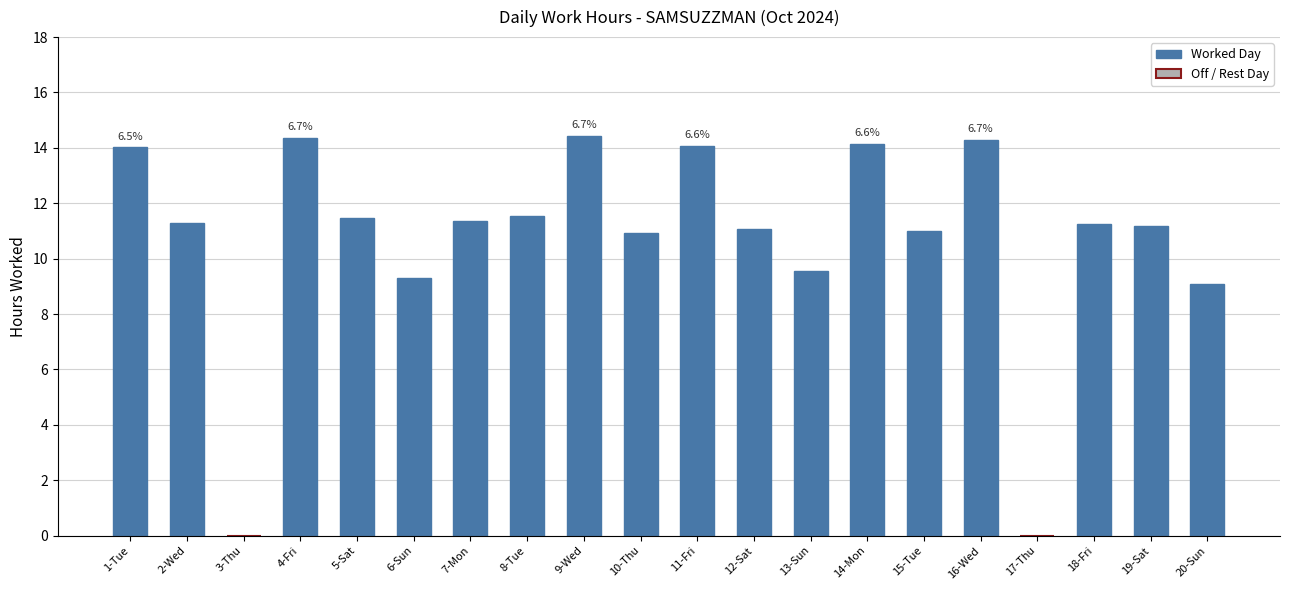

Which has a higher value, 17-Thu or 19-Sat?

19-Sat